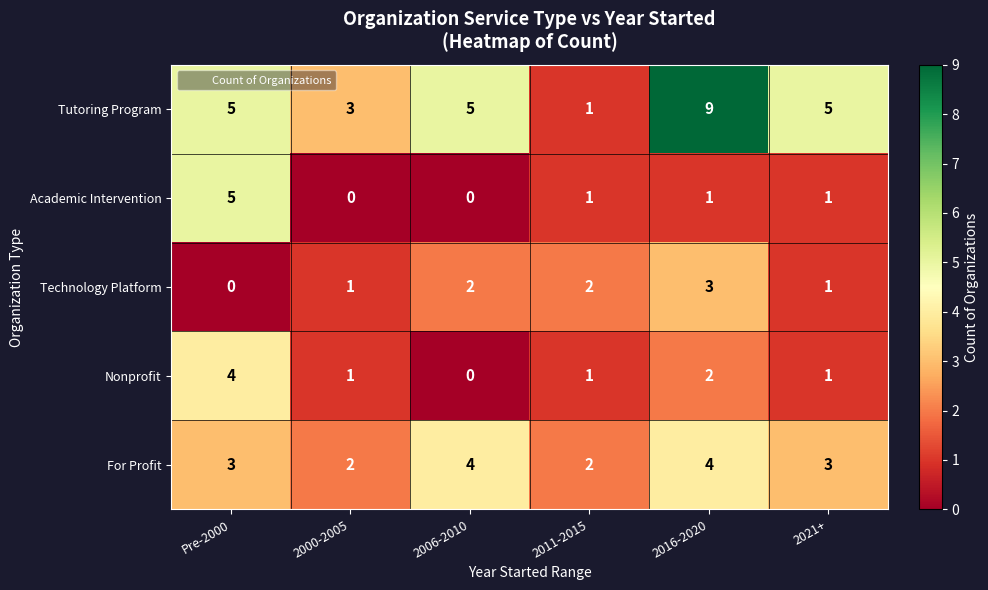

Count the Nonprofit values in the range 1 to 2.

4